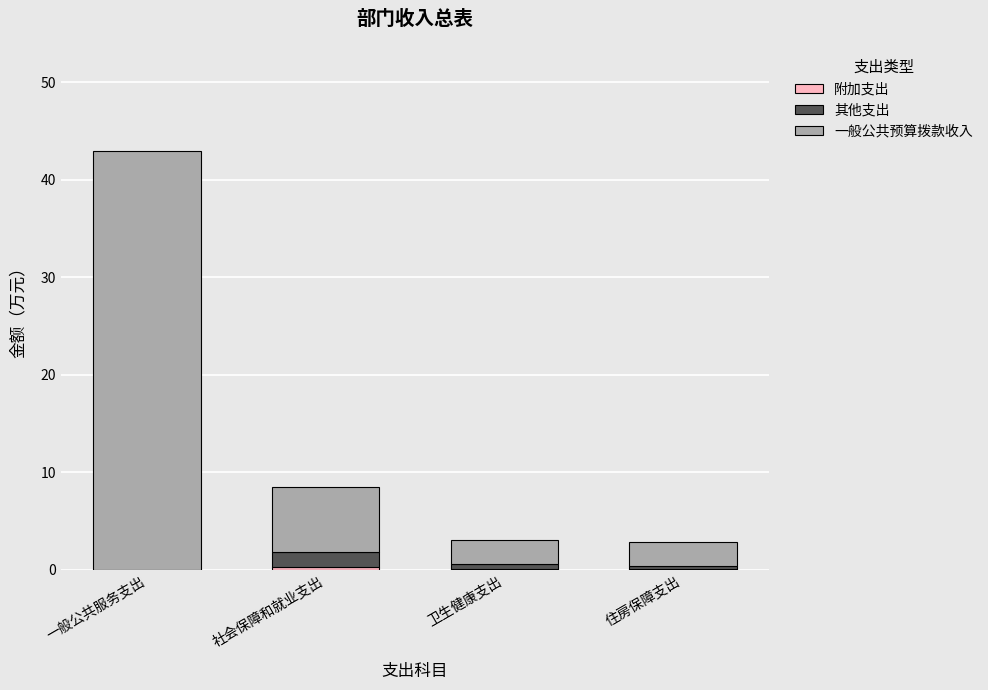

At which category is the sum across all series the highest?

一般公共服务支出